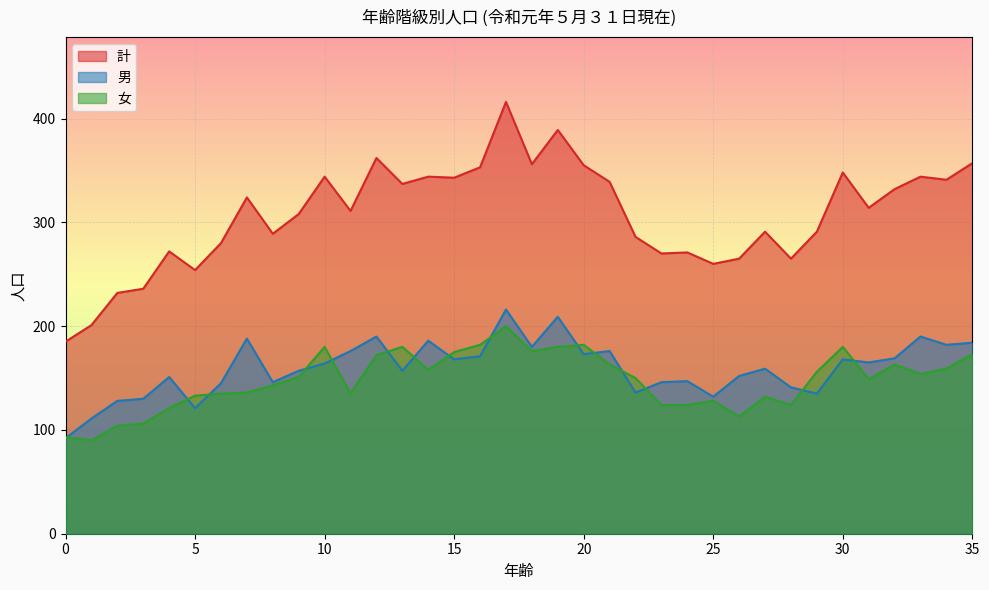

At which category is the sum across all series the highest?

17